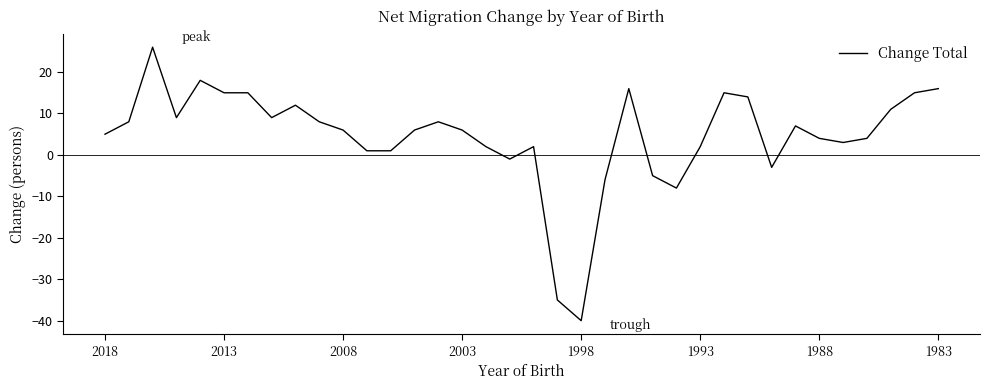

What is the smallest value displayed?

-40